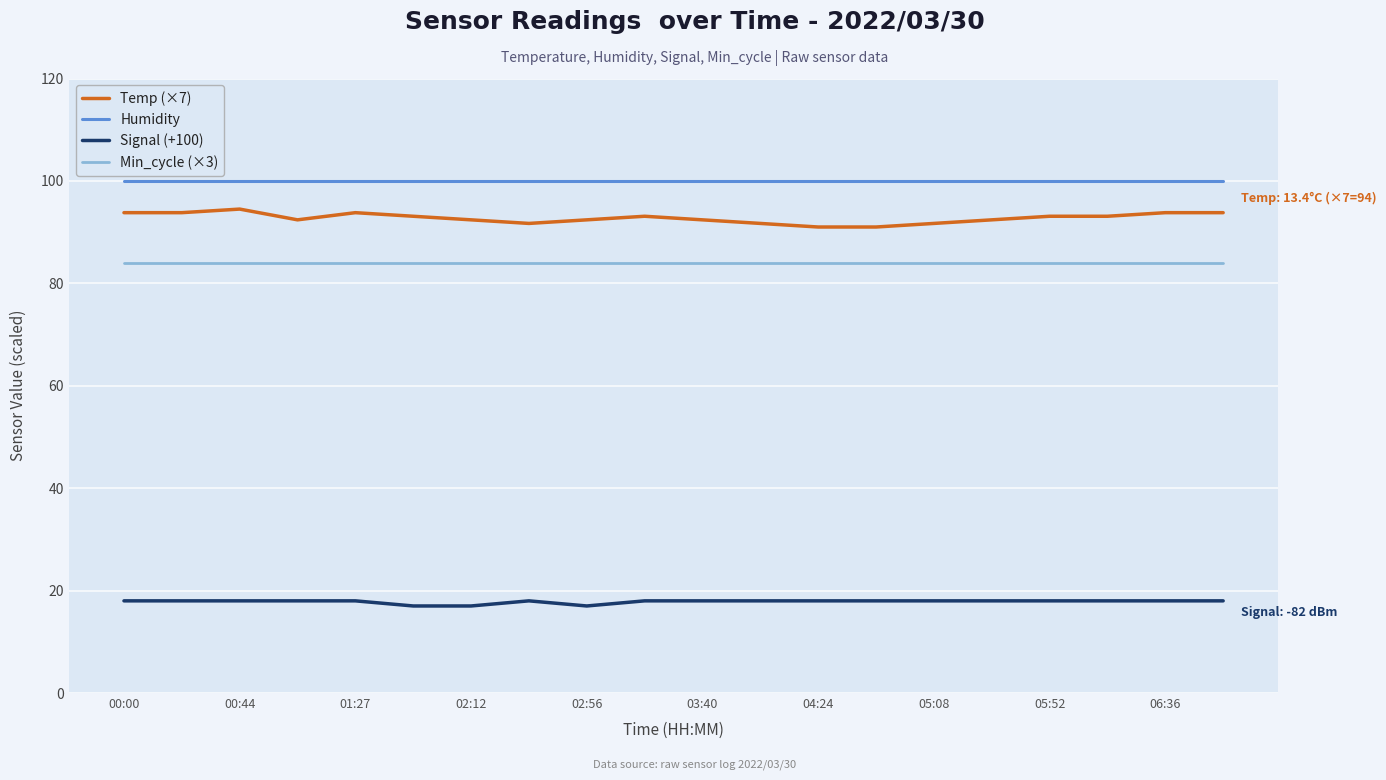

True or false: Min_cycle (×3) and Signal (+100) cross at least once.

False